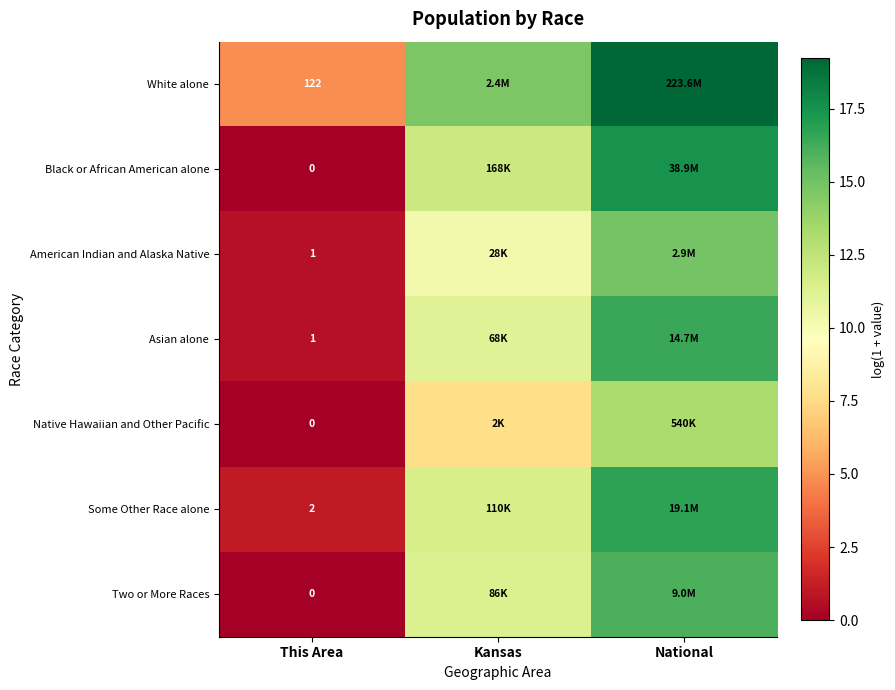

Is the value of Black or African American alone at This Area greater than the value of Asian alone at Kansas?

No